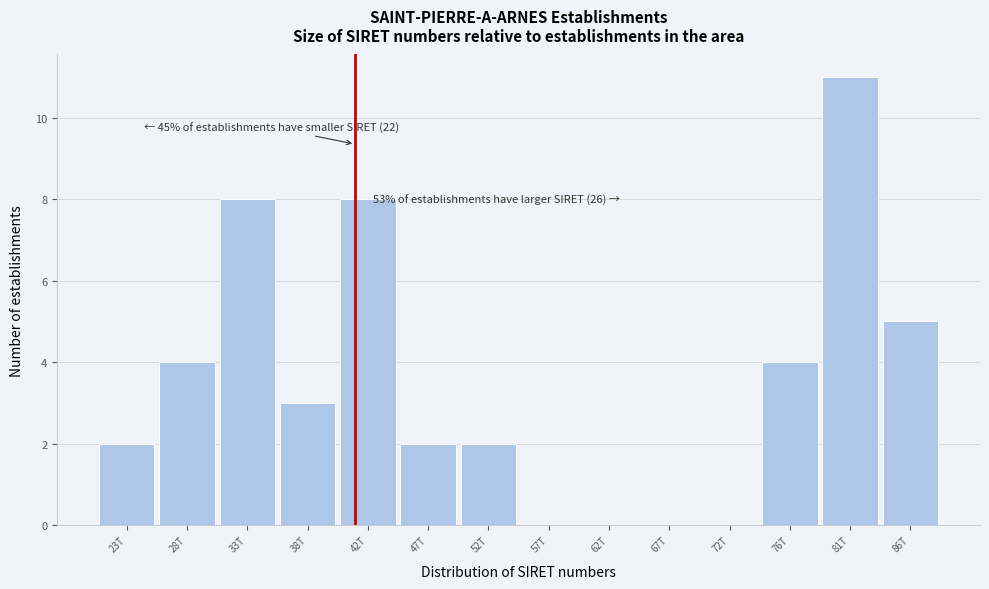

Reading left to right, transcribe all the data shown in this chart.

23T=2	28T=4	33T=8	38T=3	42T=8	47T=2	52T=2	57T=0	62T=0	67T=0	72T=0	76T=4	81T=11	86T=5